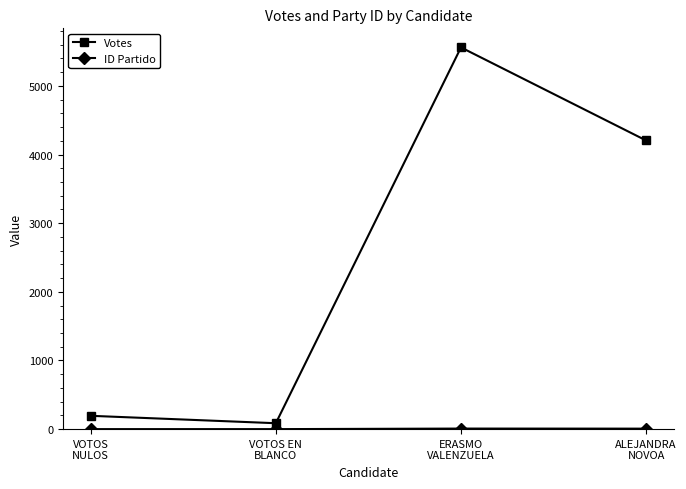

Which series has the largest total across all categories?

Votes